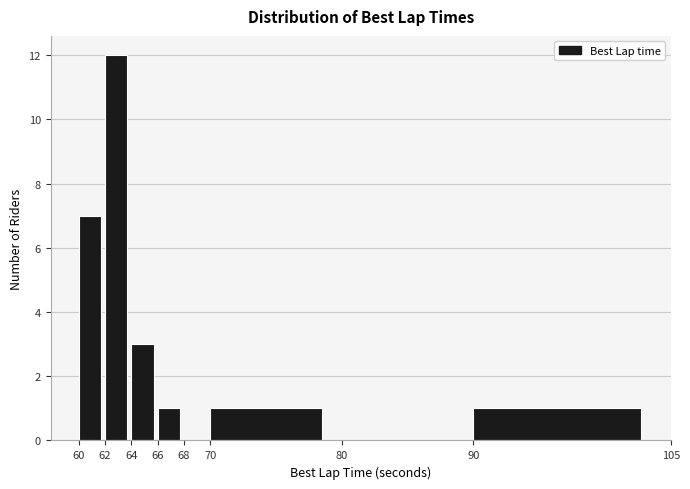

Reading left to right, list every bar in this chart as the range it spans on the x-axis followed by its height. The values are not printed on the chart, so give them approximately, as read against the axis.

60 to 62: 7
62 to 64: 12
64 to 66: 3
66 to 68: 1
68 to 70: 0
70 to 80: 1
80 to 90: 0
90 to 105: 1